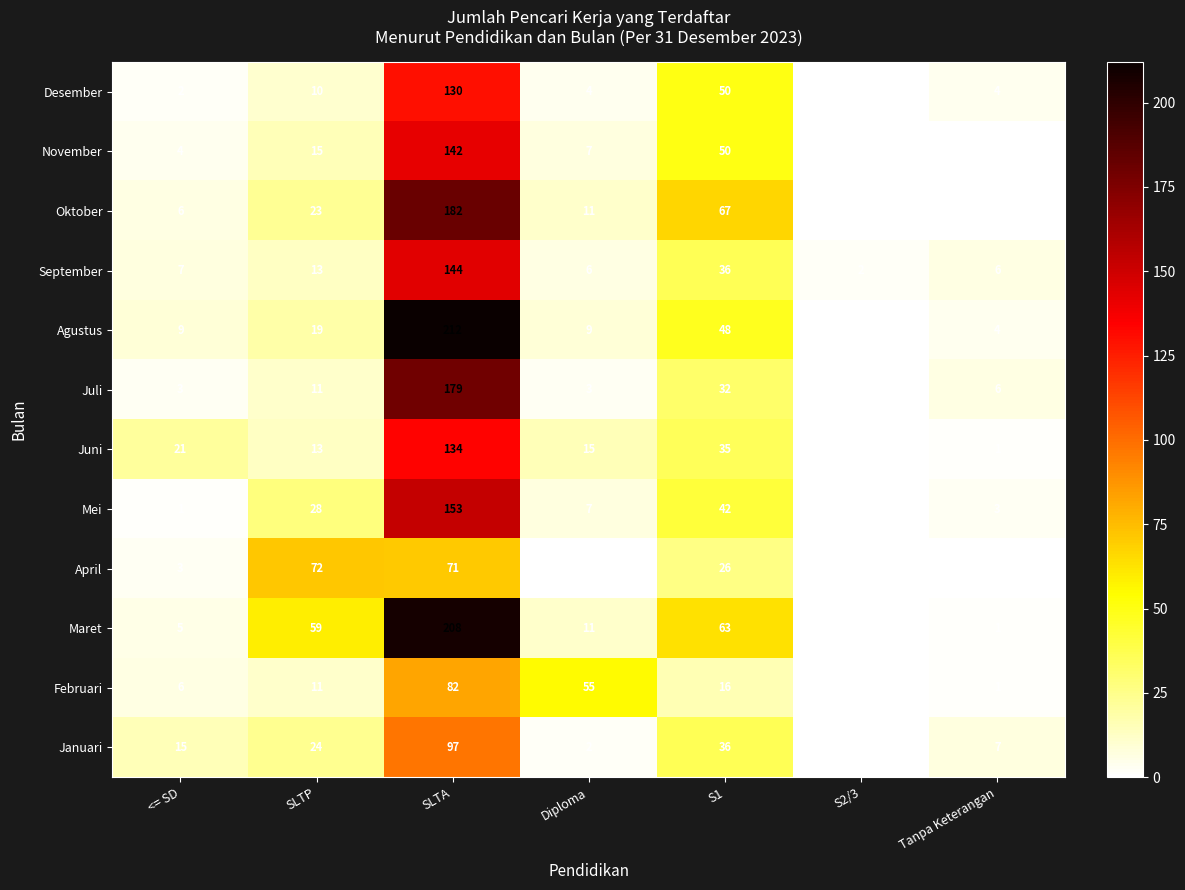

At how many categories does at least one series exceed 178?

1